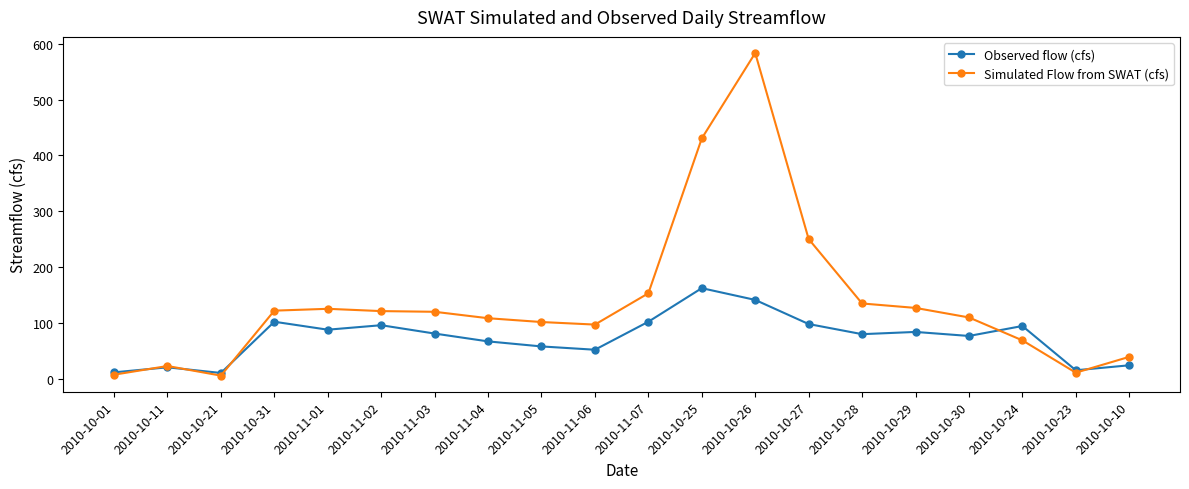

List the series in order of their overall mean, lowest first.

Observed flow (cfs), Simulated Flow from SWAT (cfs)